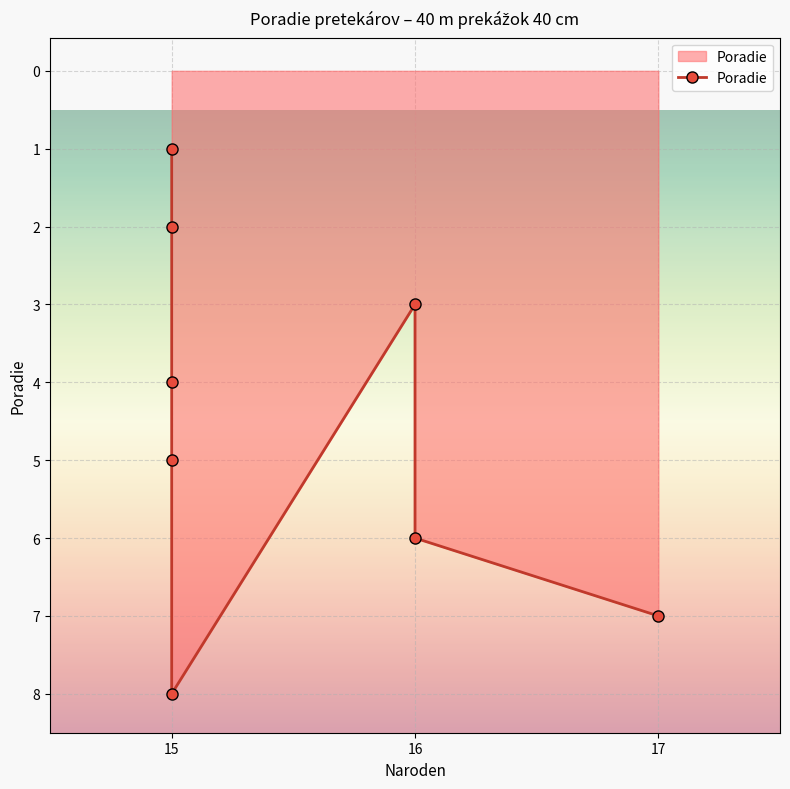

What is the value of the 8th point from the left?

7